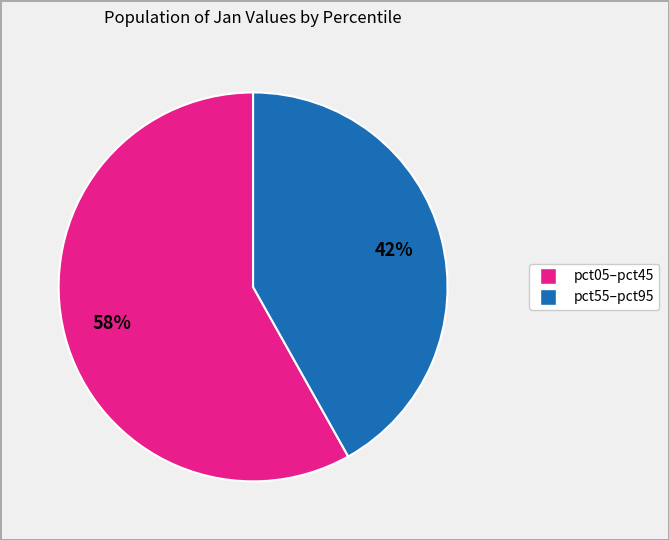

To the nearest percent, what is the average slice percentage?

50%